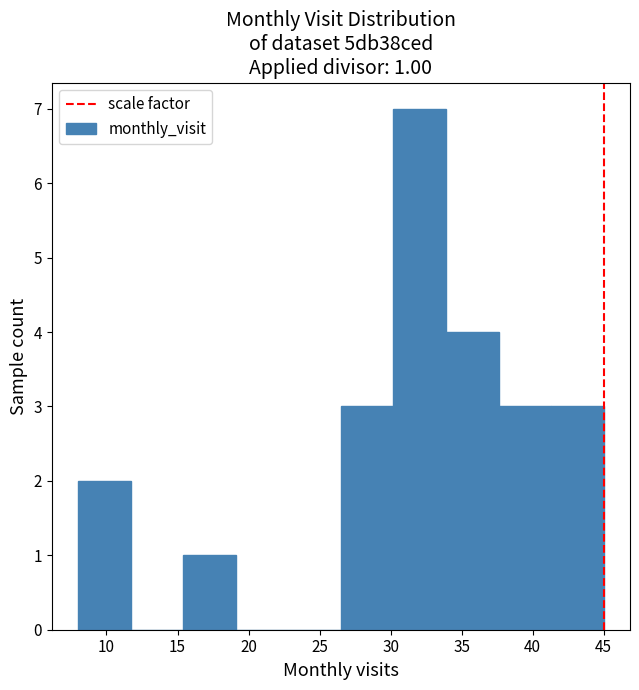

Over which range of the x-axis is the bar tallest?

30.2 to 33.9